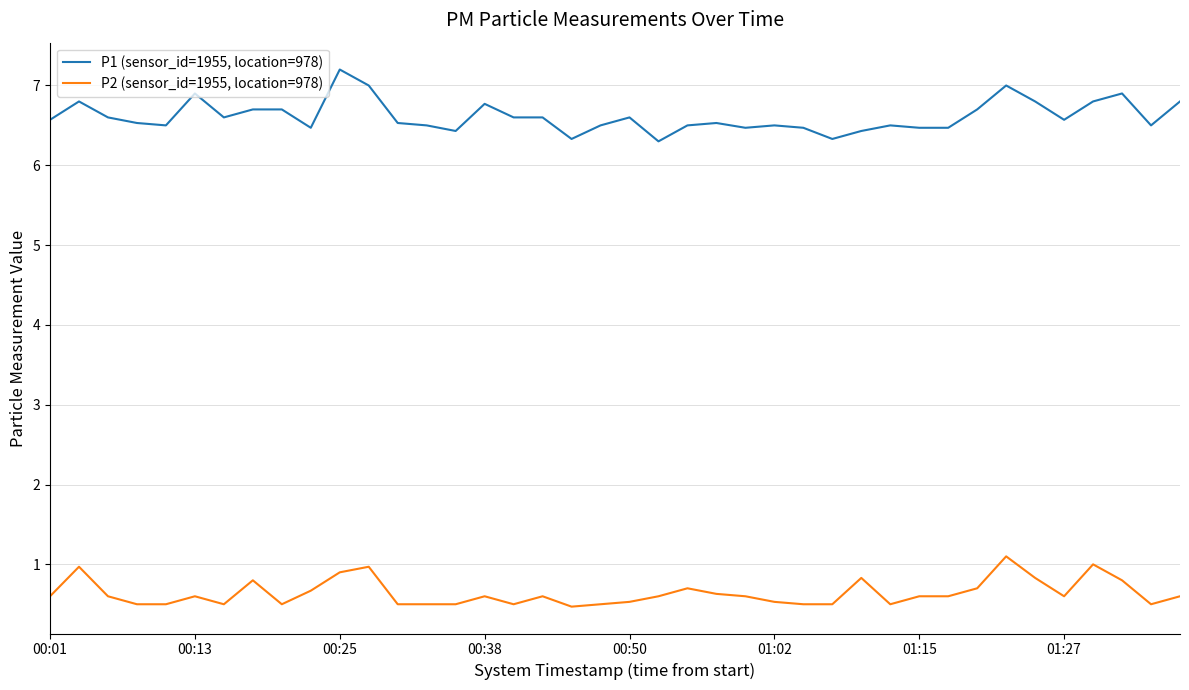

Which series has the largest range (max minus min)?

P1 (sensor_id=1955, location=978)